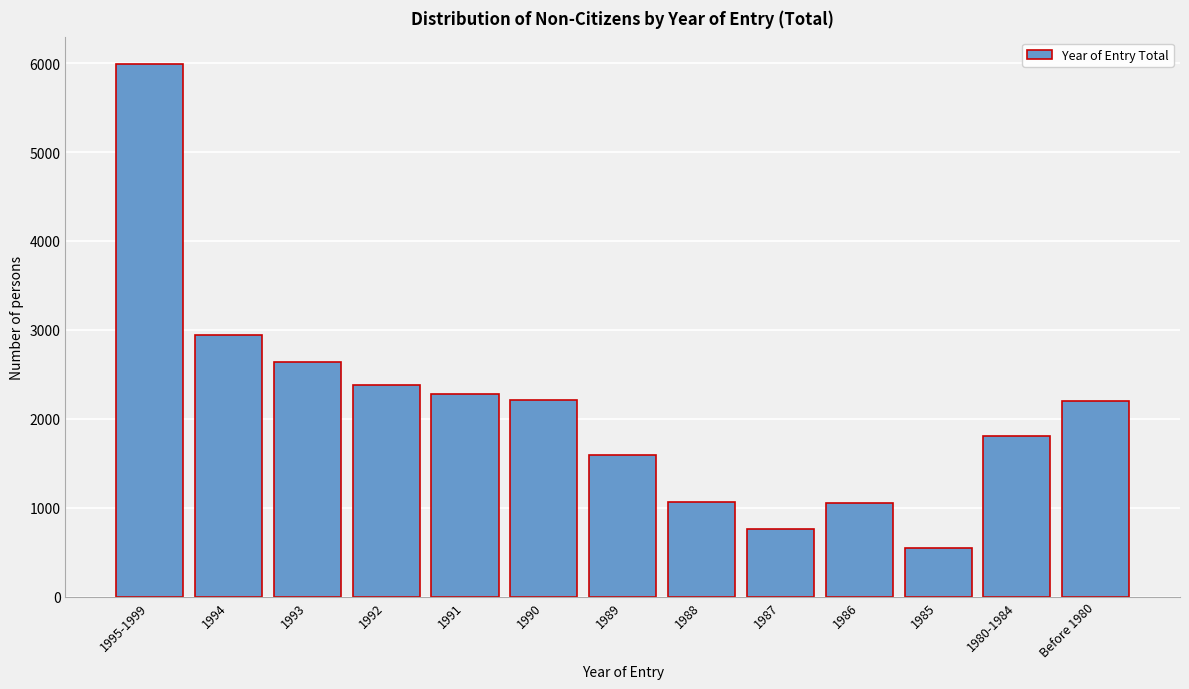

Is it true that the value at 1994 is 2947?

True